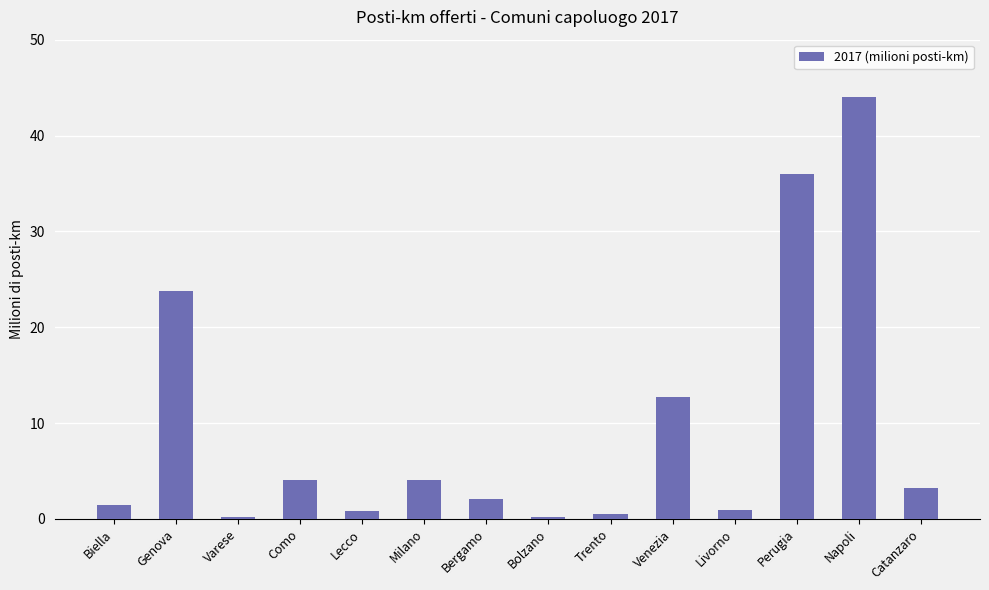

Is it true that the value at Milano is 6.8?

False